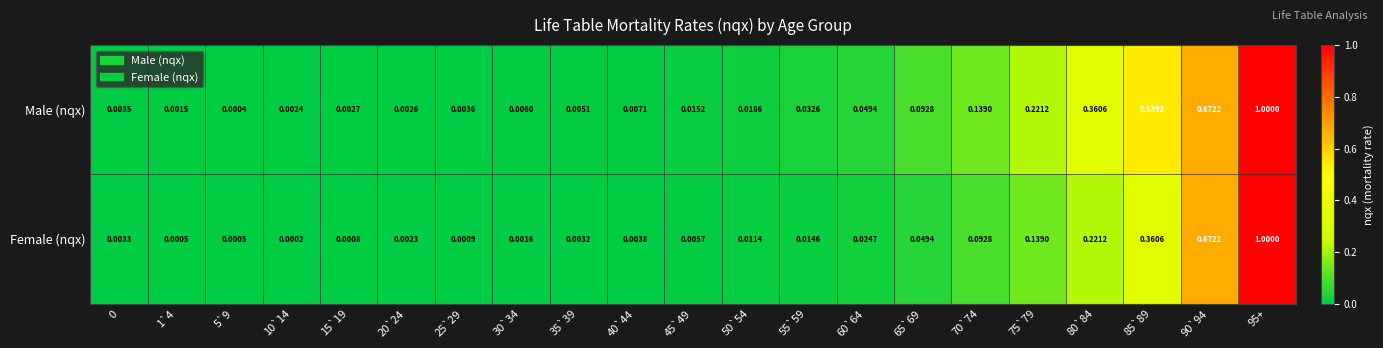

List the series in order of their overall mean, highest first.

Male (nqx), Female (nqx)